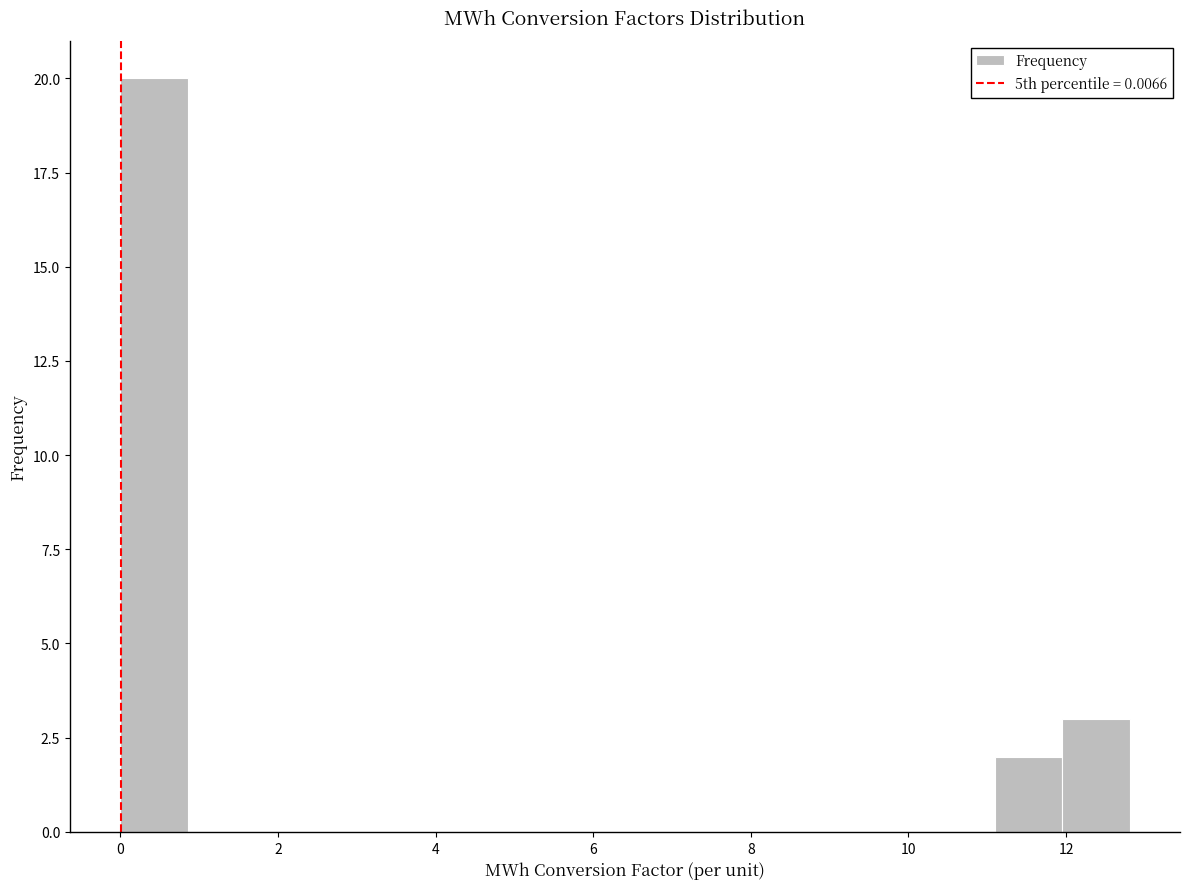

Reading left to right, transcribe this chart: for each bar, give the range it covers on the x-axis and its height. Neither the bar edges nor the heights are printed on the chart, so give them approximately, as read against the axes.

0.0 to 0.8: 20
0.8 to 1.8: 0
1.8 to 2.6: 0
2.6 to 3.4: 0
3.4 to 4.2: 0
4.2 to 5.2: 0
5.2 to 6.0: 0
6.0 to 6.8: 0
6.8 to 7.6: 0
7.6 to 8.6: 0
8.6 to 9.4: 0
9.4 to 10.2: 0
10.2 to 11.0: 0
11.0 to 12.0: 2
12.0 to 12.8: 3